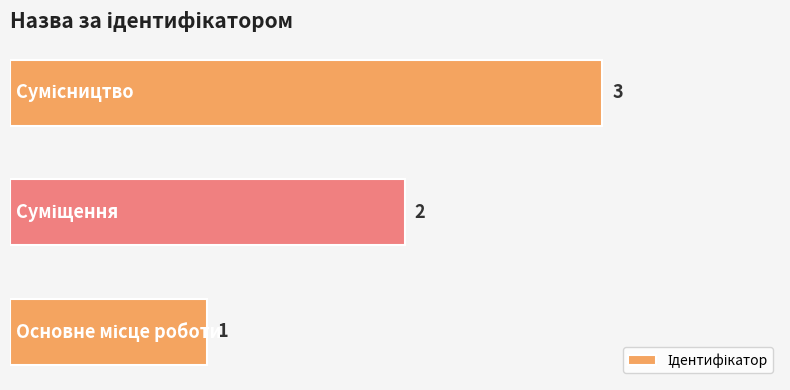

Are the bars grouped side by side (vs. stacked)?

No